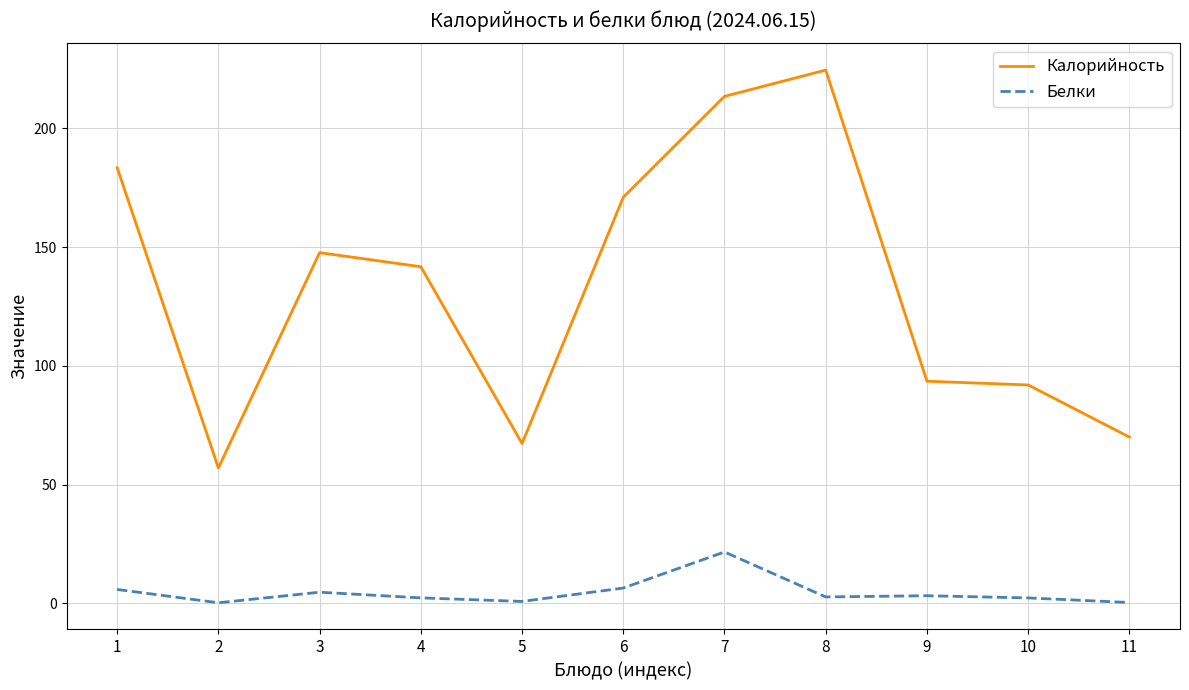

What is the difference between the maximum and minimum values in the Калорийность series?

167.6